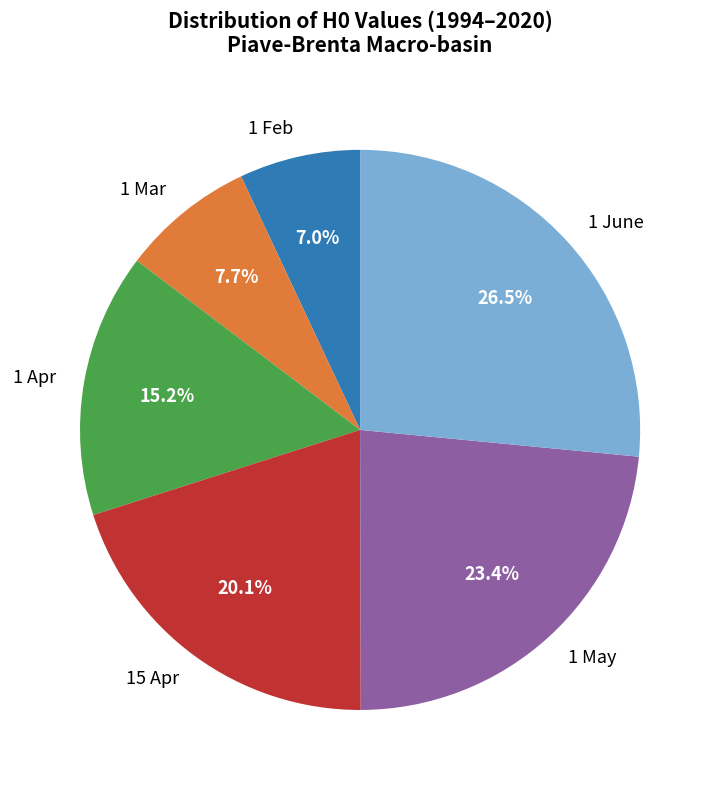

To the nearest percent, what percentage of the pie is 1 Mar?

8%